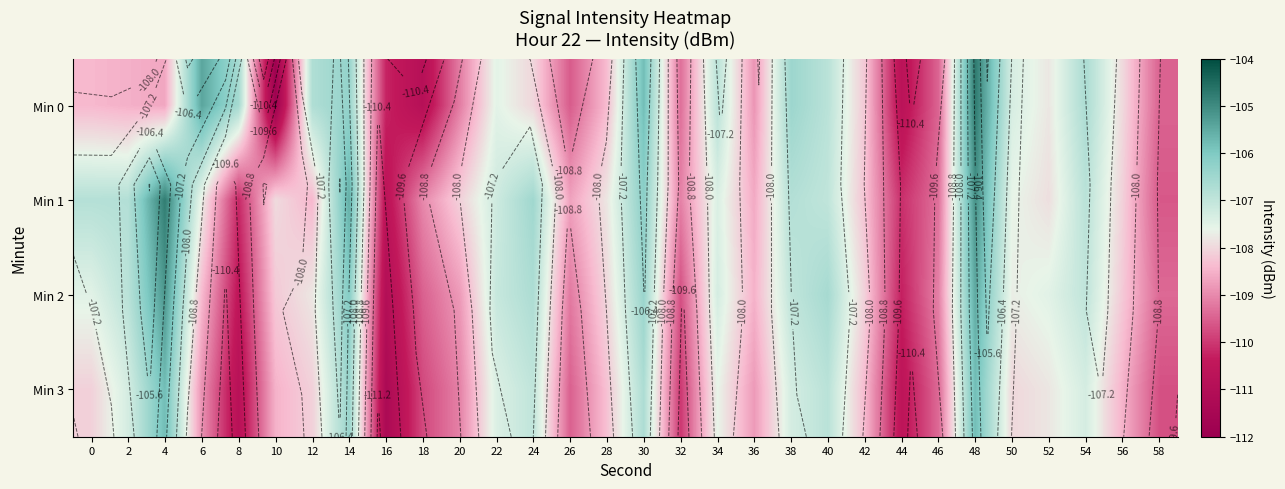

Rank the series at 46 from highest to lowest value.

Min 2, Min 1, Min 3, Min 0